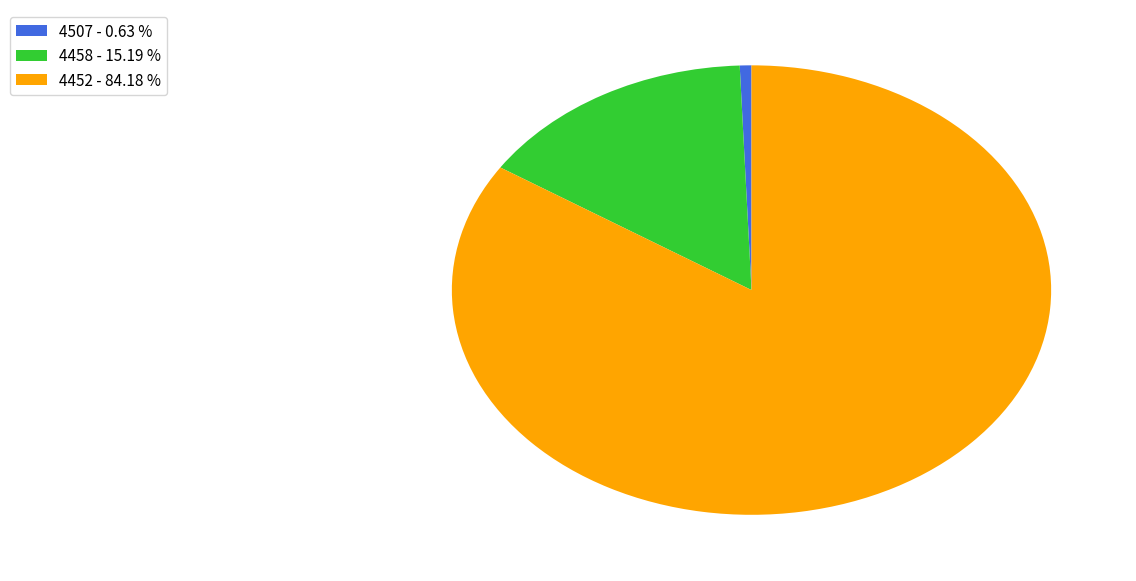

Which slice represents more than half of the pie?

4452